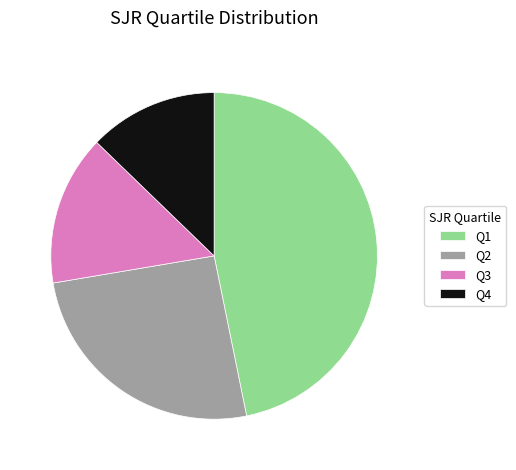

Combined, do Q1 and Q3 account for over 50%?

Yes